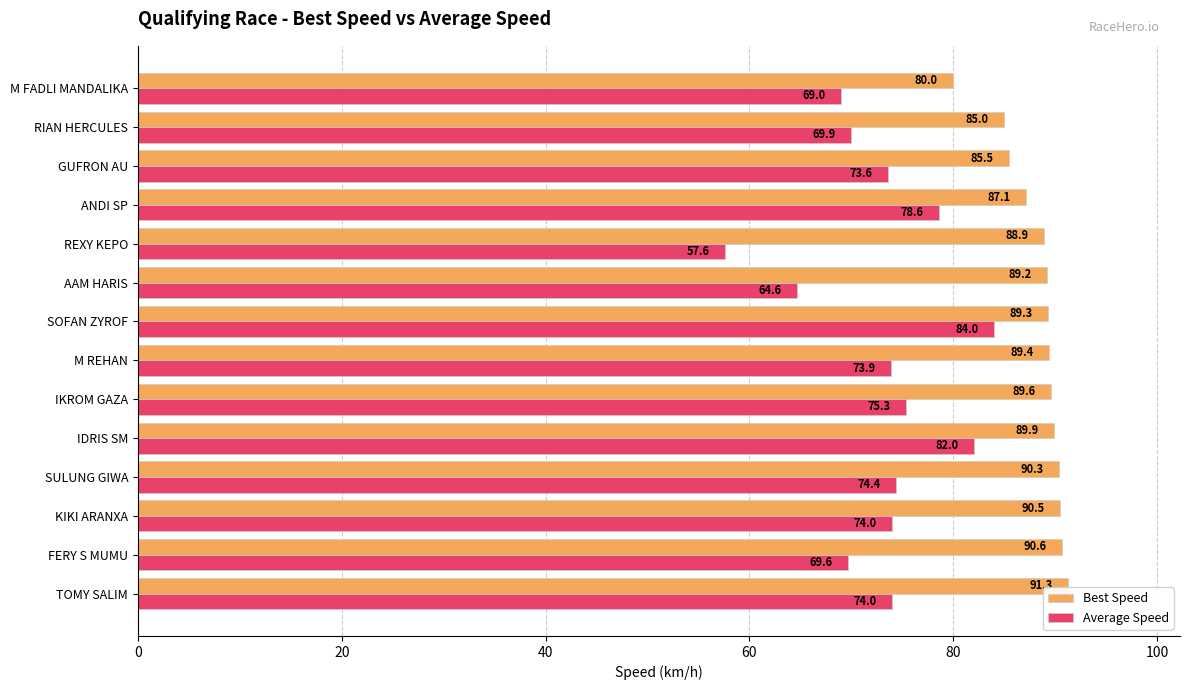

How many values in the Average Speed series exceed 73?

9